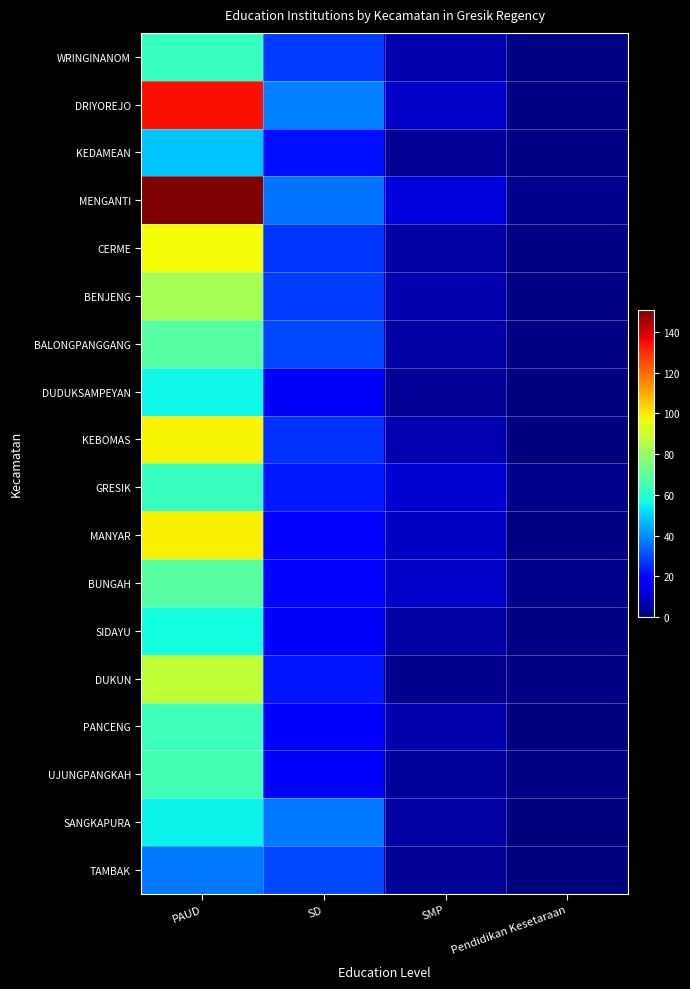

List the series in order of their peak value, lowest first.

TAMBAK, KEDAMEAN, SANGKAPURA, DUDUKSAMPEYAN, SIDAYU, WRINGINANOM, GRESIK, PANCENG, UJUNGPANGKAH, BALONGPANGGANG, BUNGAH, BENJENG, DUKUN, CERME, KEBOMAS, MANYAR, DRIYOREJO, MENGANTI